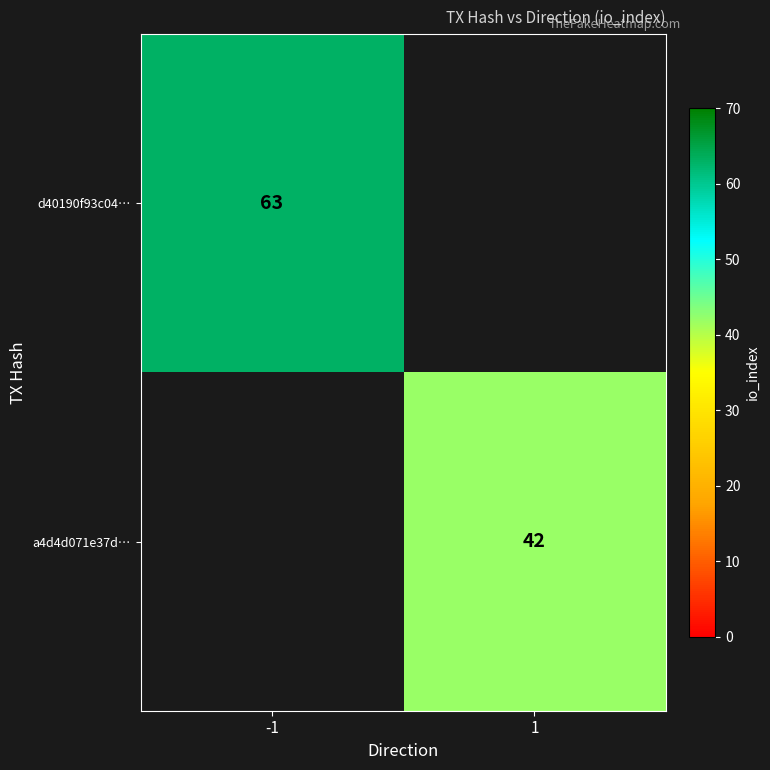

True or false: a4d4d071e37d… has a value of 55 at 1.

False